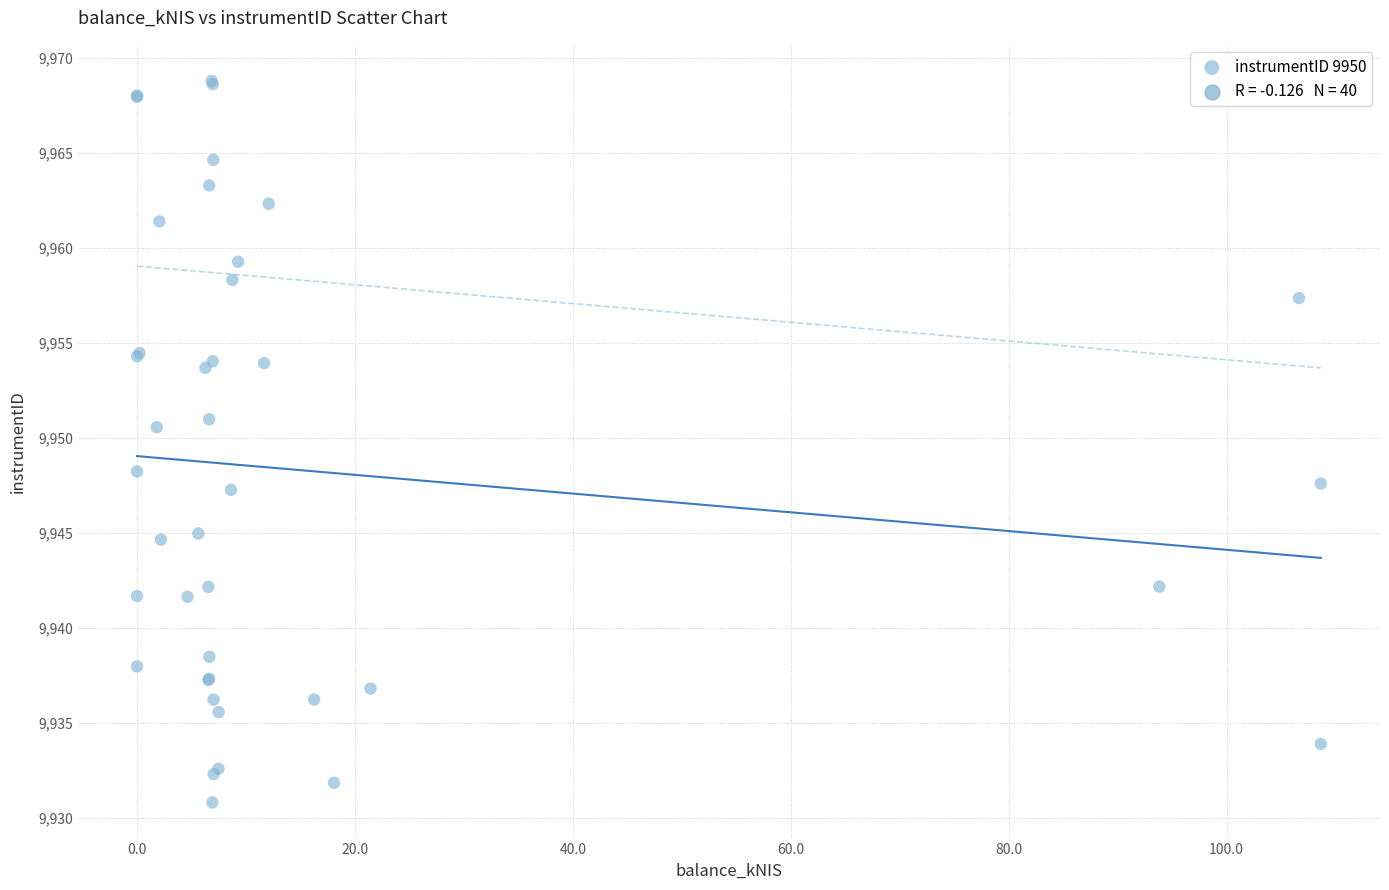

What Y value in the scatter plot is closest to 9949?

9948.2